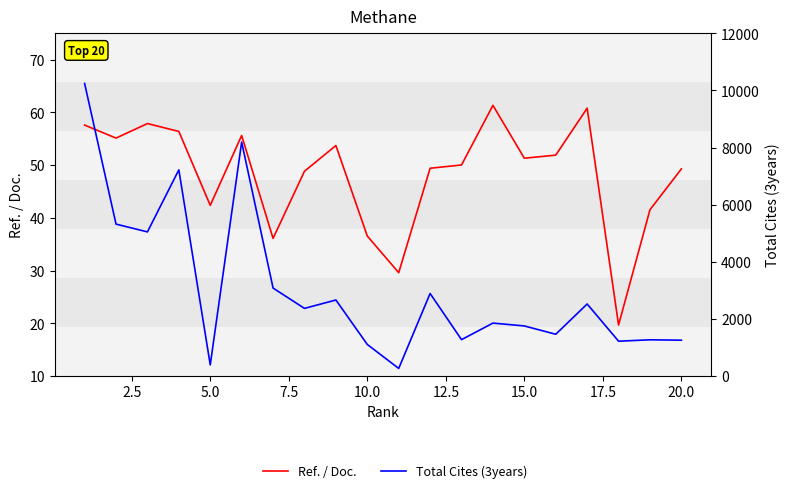

What is the spread (max minus min) of values at 15.0?

1700.7